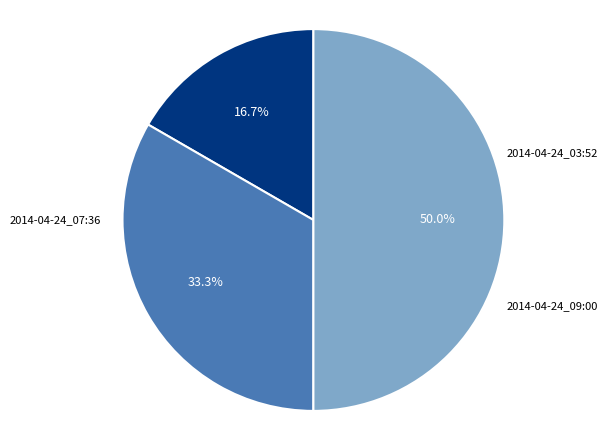

How many slices are in this pie chart?

3